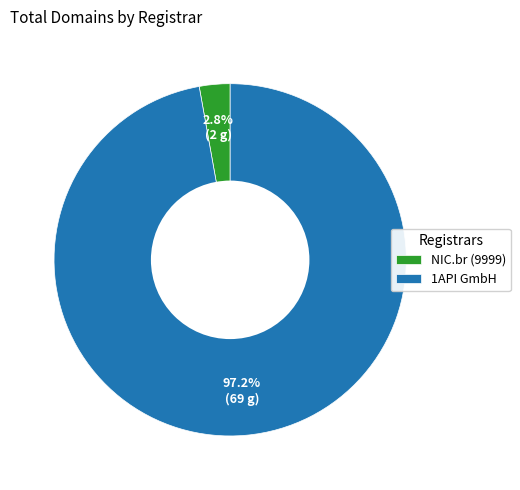

What is the largest slice in the pie chart?

1API GmbH